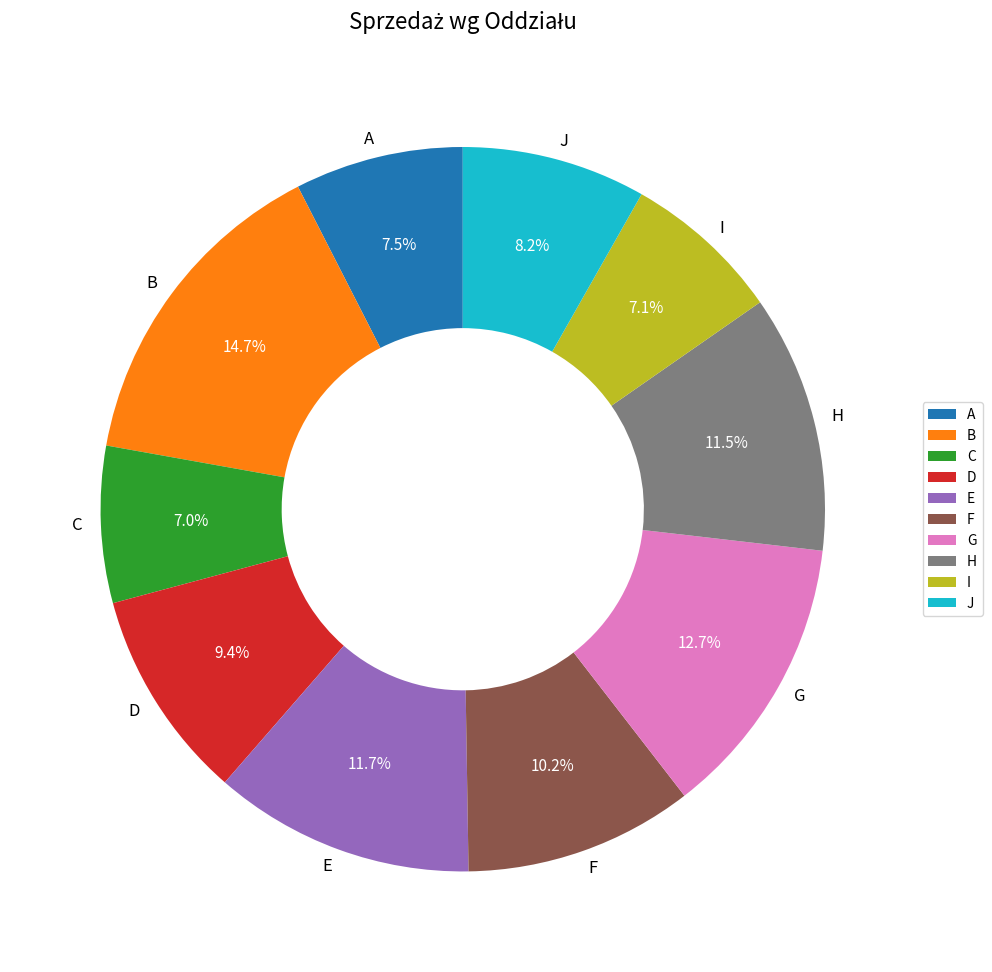

Is there a majority slice in this chart?

No